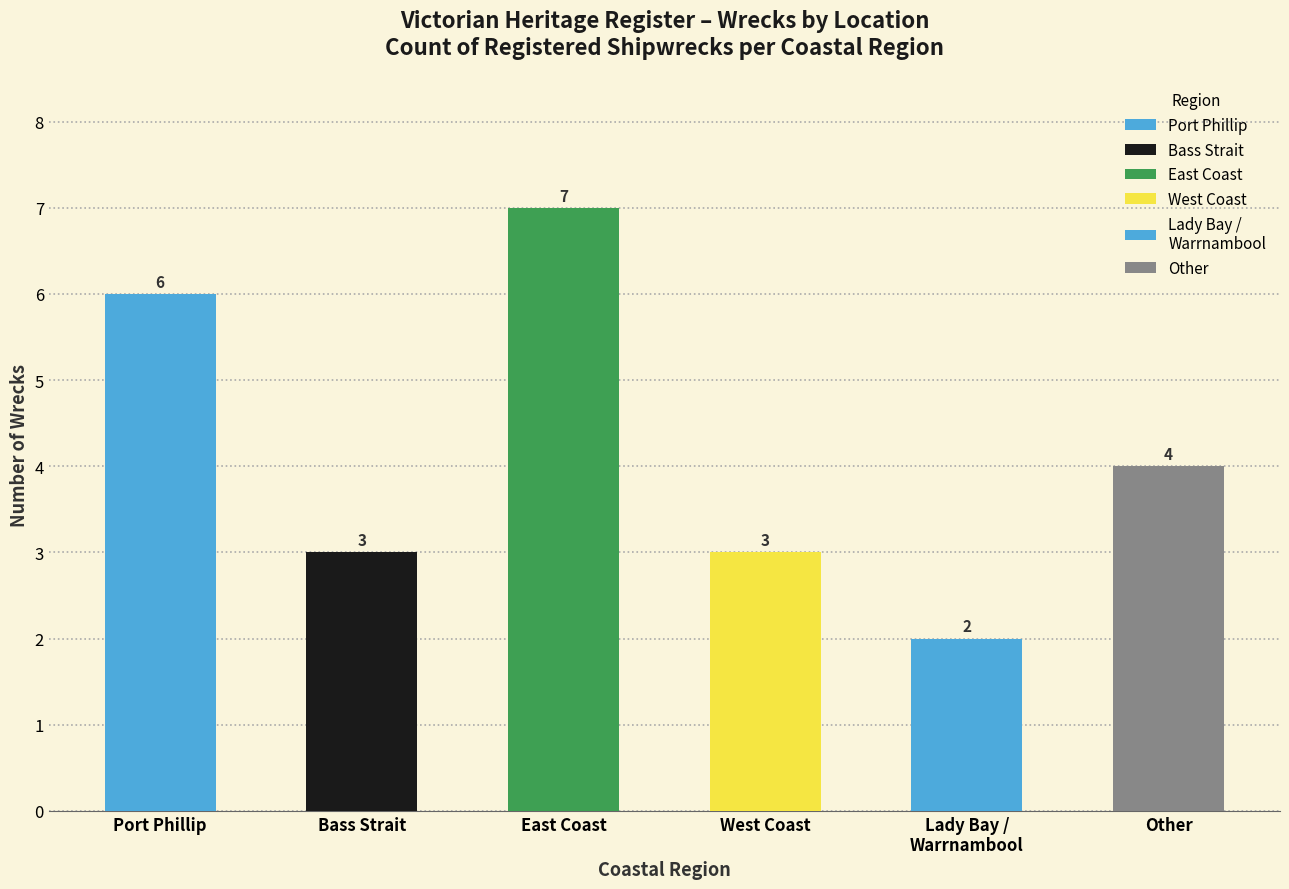

Where does the data first go above 5?

Port Phillip